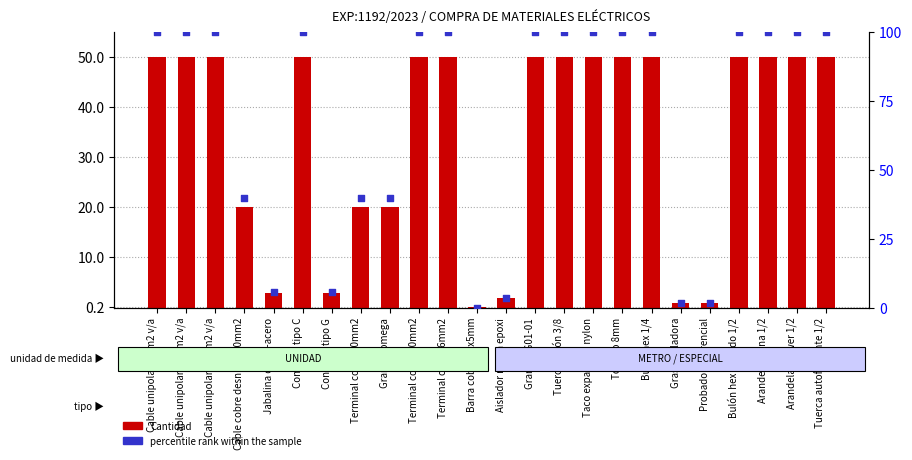

At which category is the sum across all series the highest?

Cable unipolar 6mm2 v/a